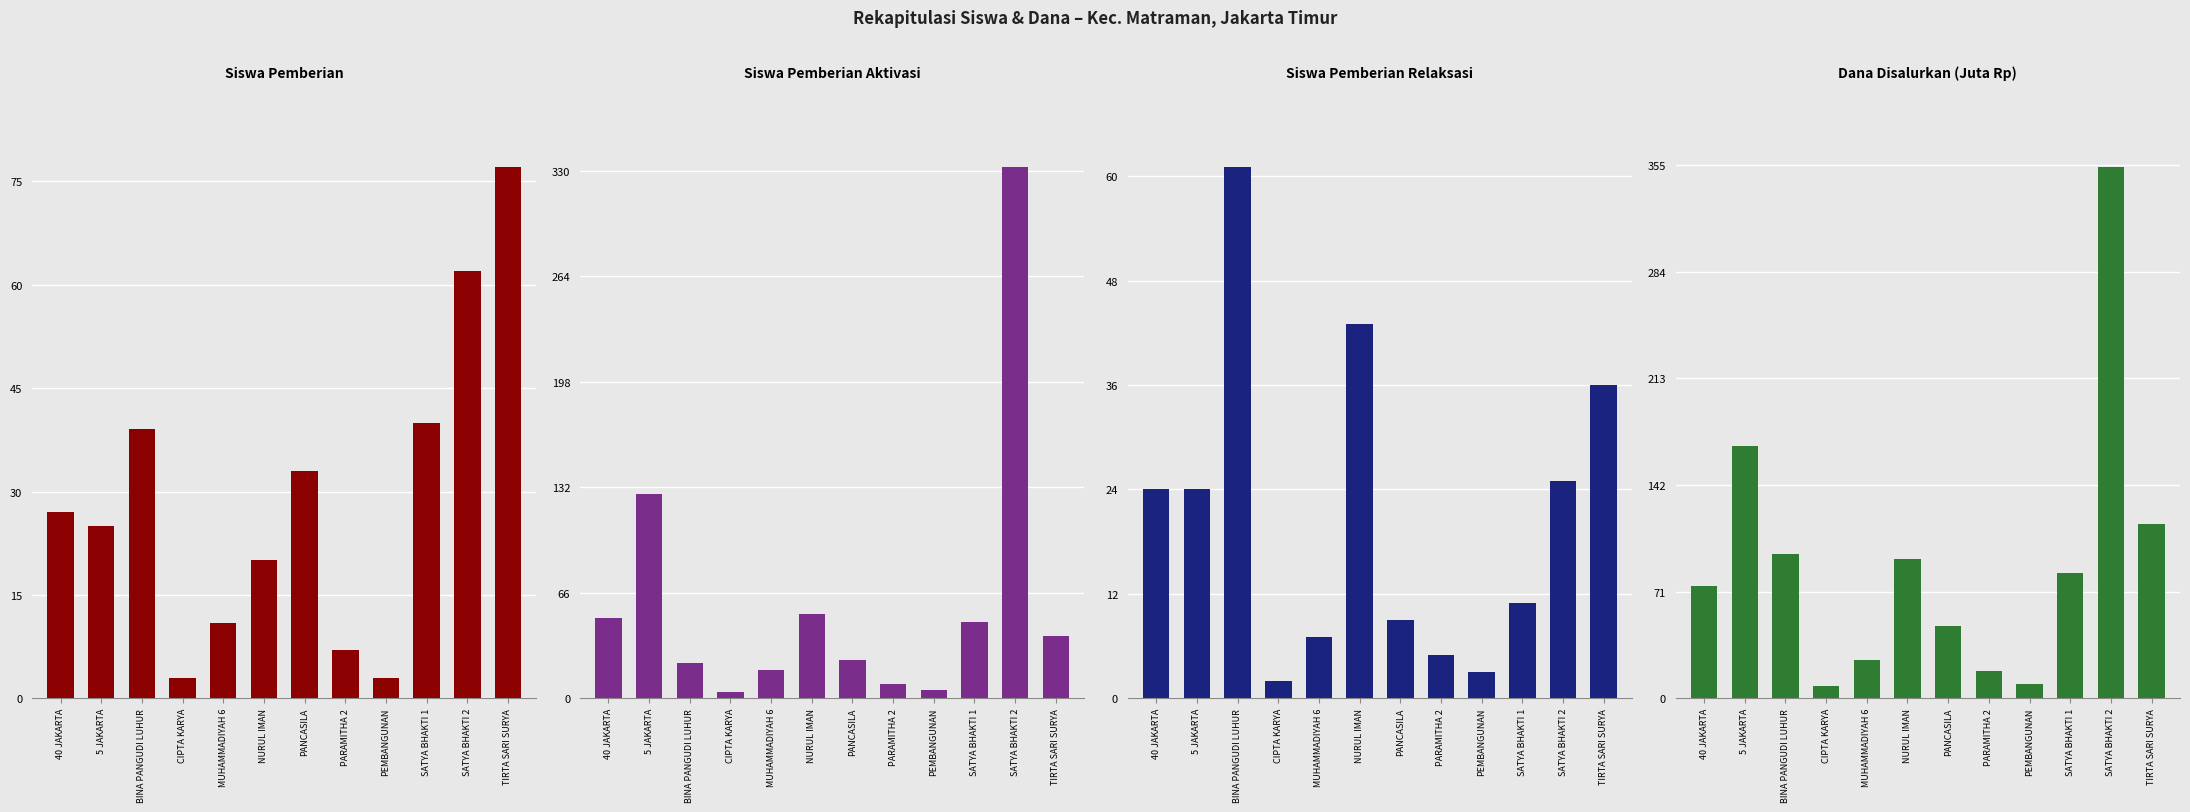

How many distinct data groups are displayed?

4